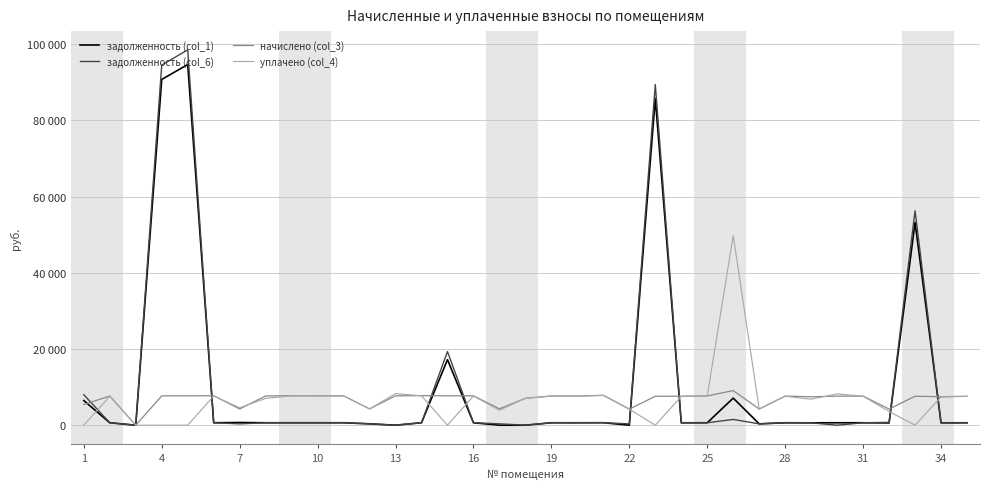

True or false: задолженность (col_1) has more than 0 interior local peaks.

True